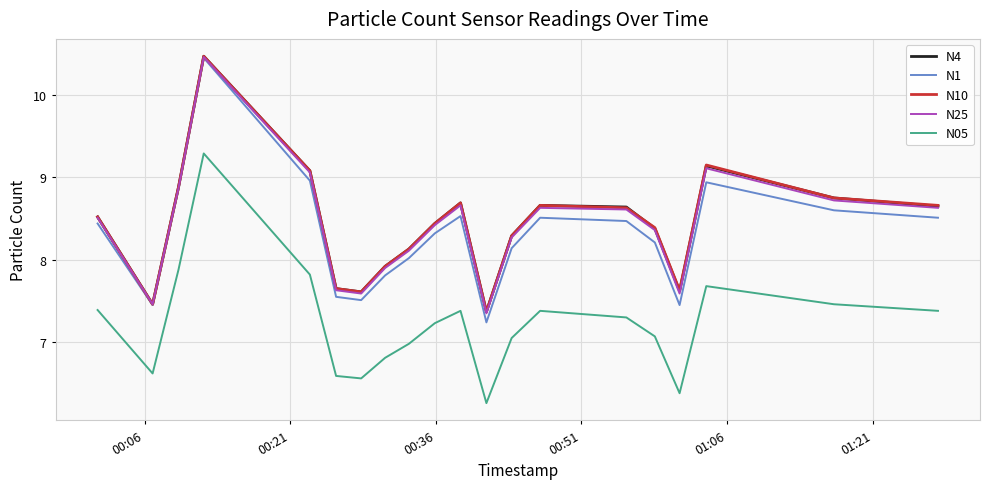

True or false: N25 and N05 cross at least once.

False